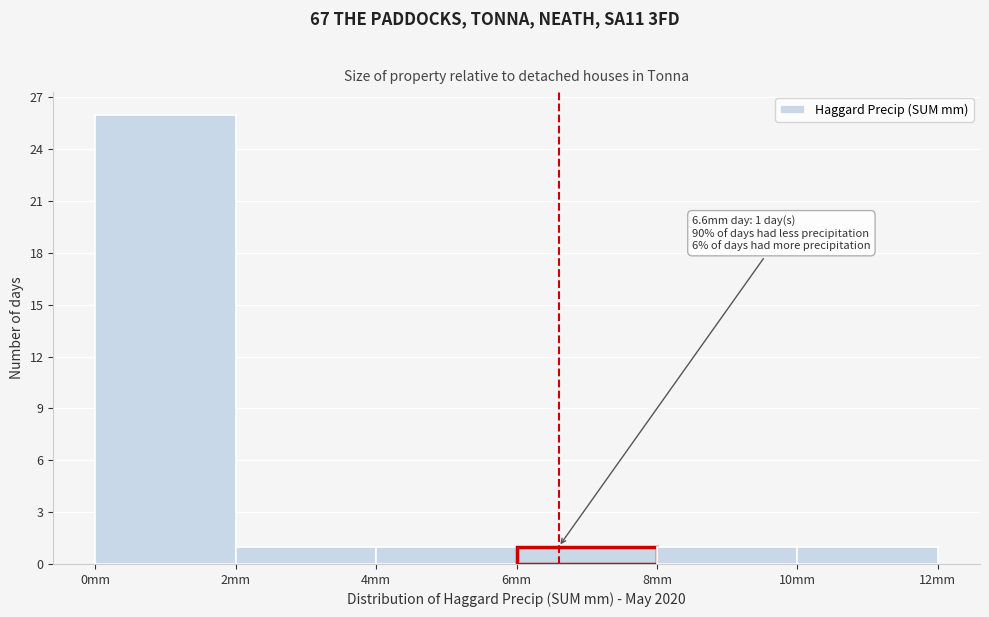

Which range on the x-axis has the tallest bar?

0 to 2